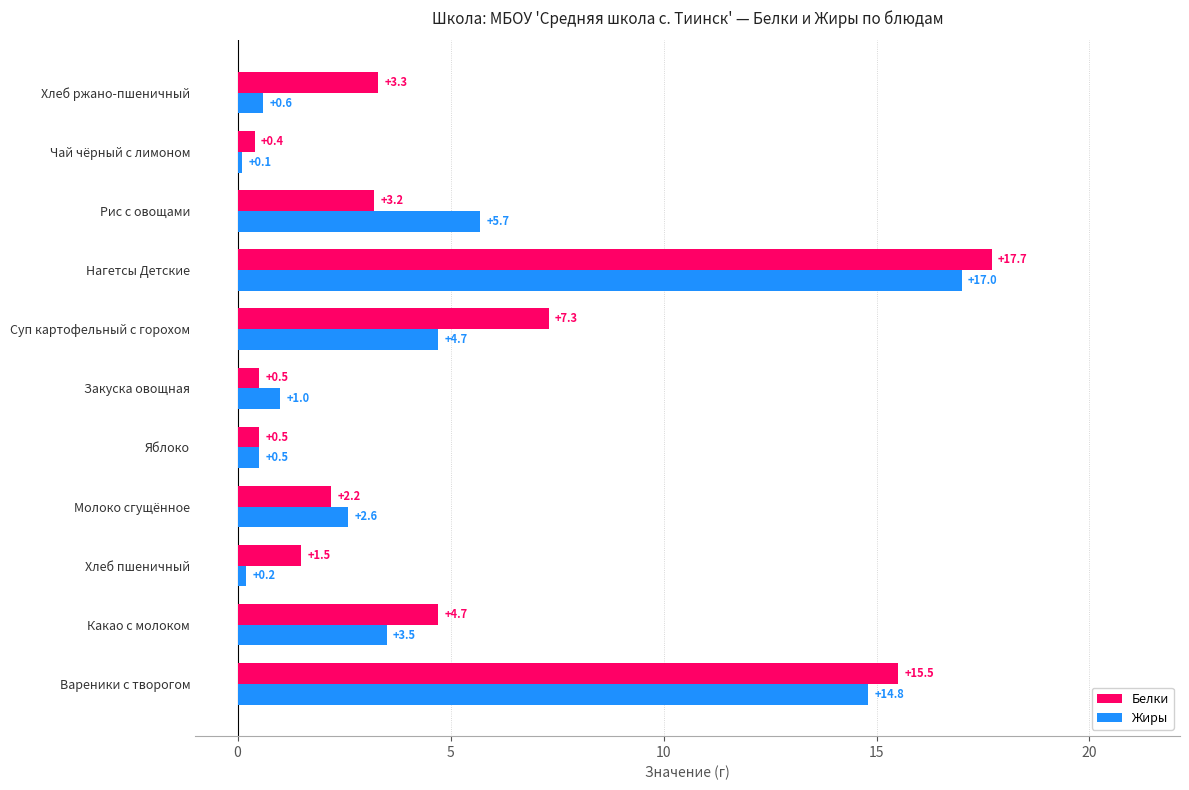

Which series changed the most between Какао с молоком and Закуска овощная?

Белки